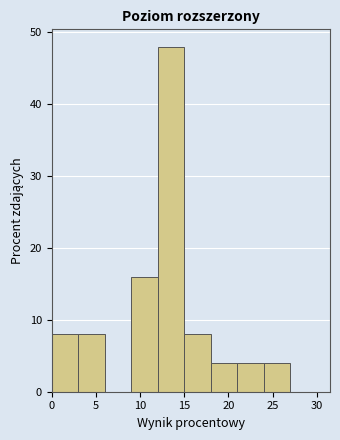

How tall is the bar that spans 12 to 15 on the x-axis? The values are not printed on the chart, so give them approximately, as read against the axis.

48